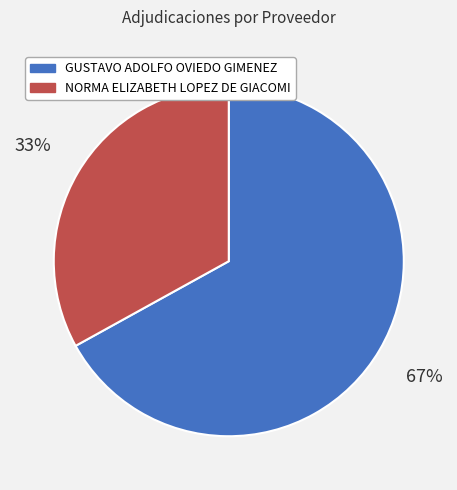

Approximately how many times larger is the value at NORMA ELIZABETH LOPEZ DE GIACOMI compared to GUSTAVO ADOLFO OVIEDO GIMENEZ?

0.5